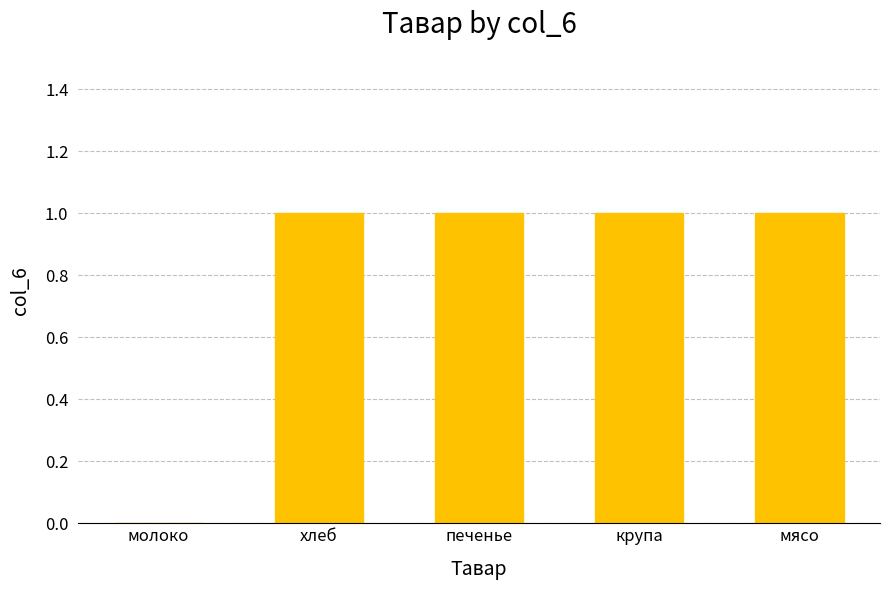

Reading right to left, transcribe all the data shown in this chart.

мясо=1	крупа=1	печенье=1	хлеб=1	молоко=0